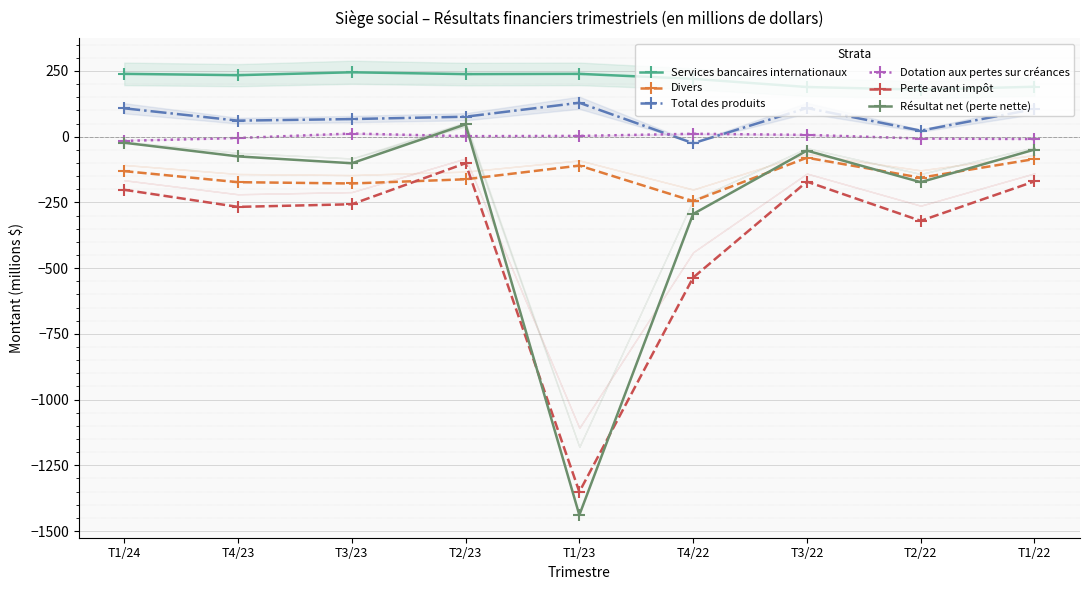

Where is the first local maximum for Dotation aux pertes sur créances?

T3/23